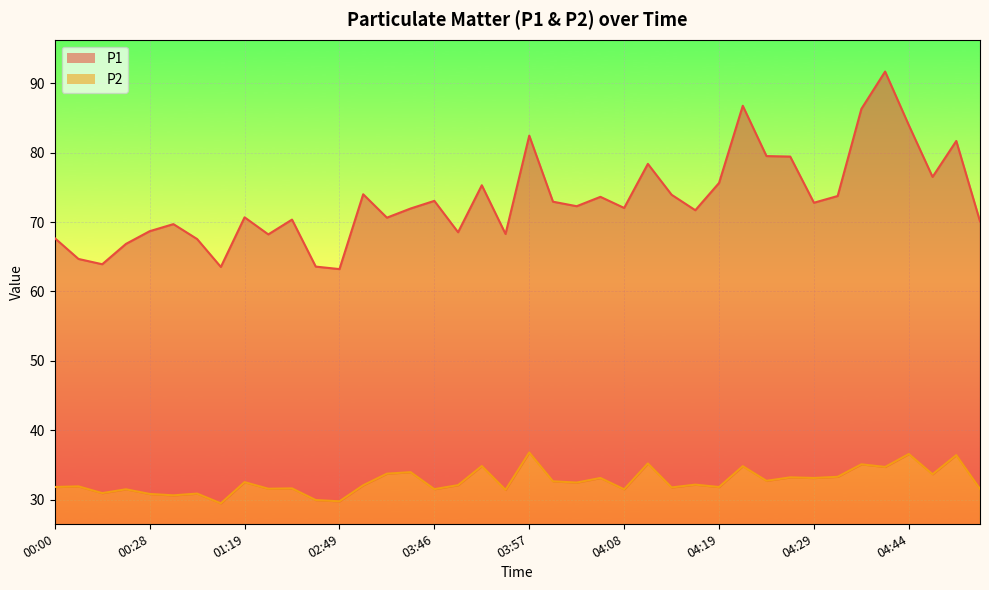

List the series in order of their overall mean, highest first.

P1, P2